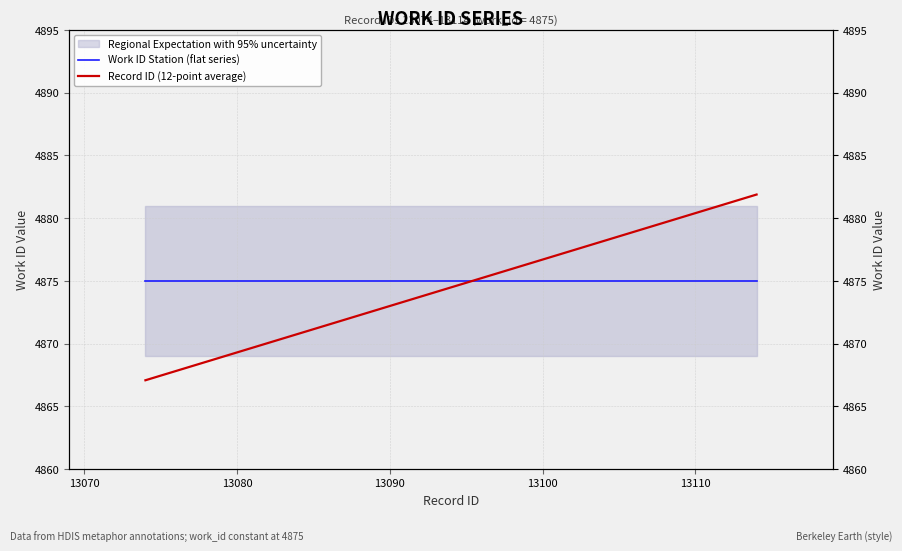

True or false: Record ID (12-point average) has a value of 1588.0 at 13080.

False